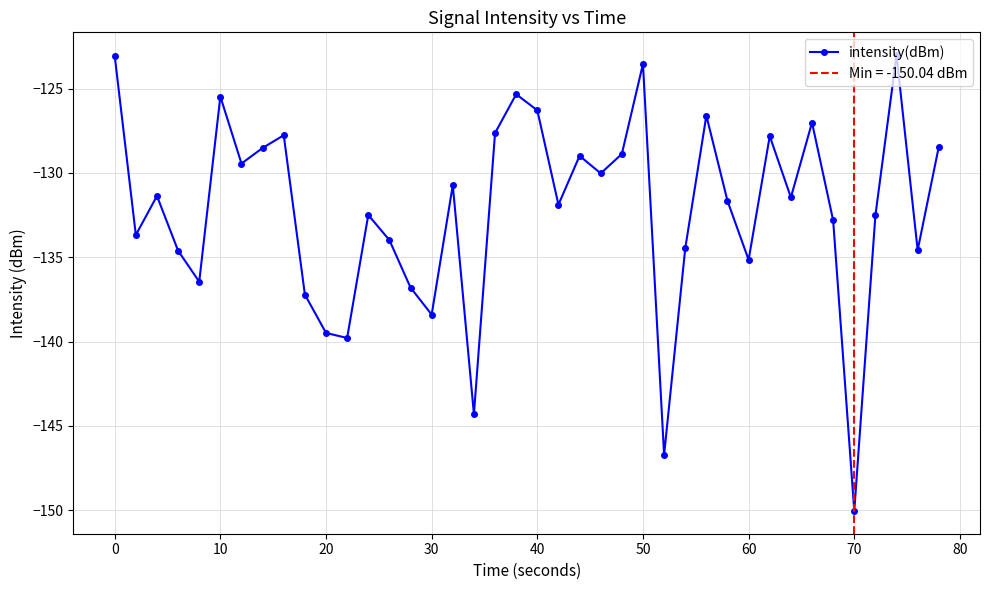

What is the difference between the maximum and minimum values?

27.0